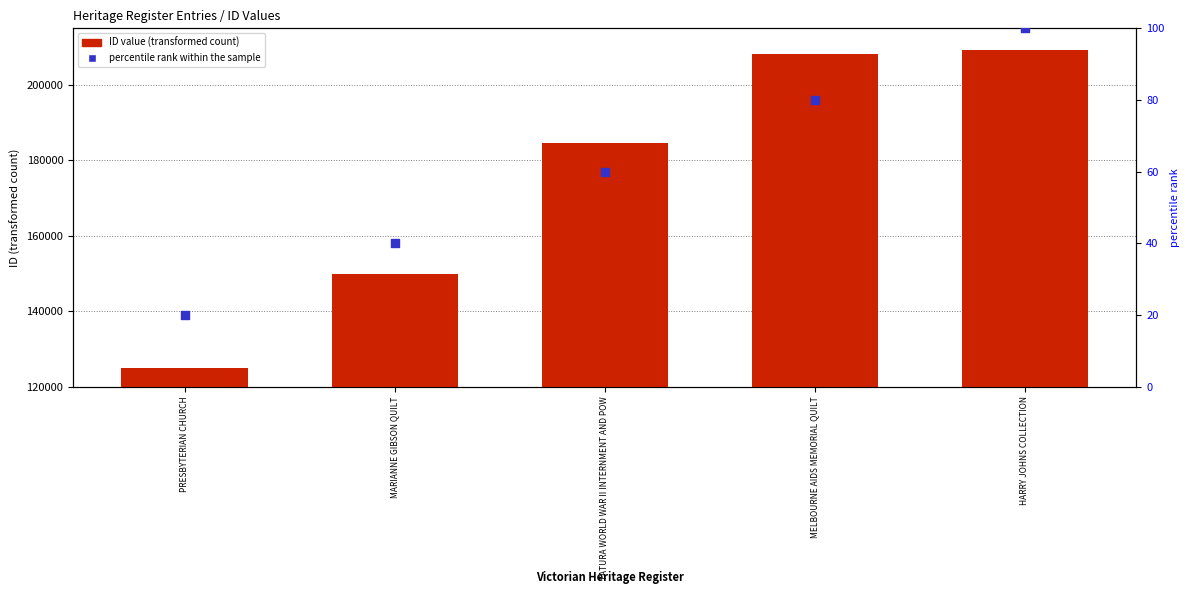

What is the total value across all series at MARIANNE GIBSON QUILT?

149951